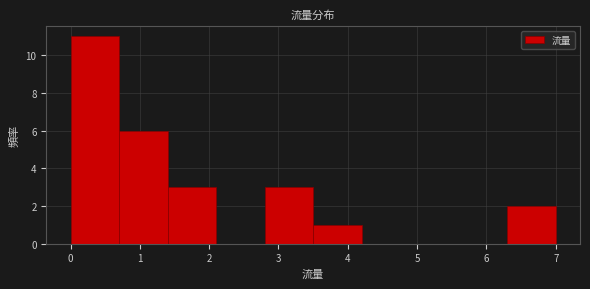

Which range on the x-axis has the tallest bar?

0.0 to 0.7